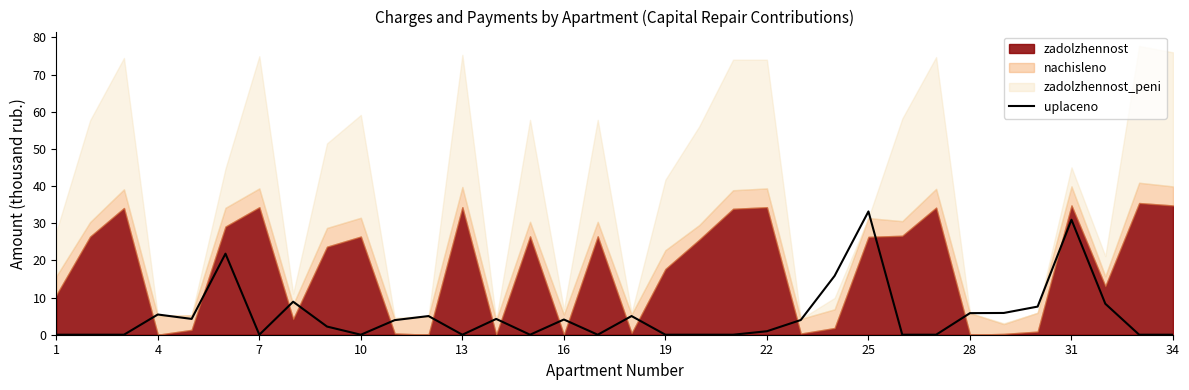

What is the maximum value for uplaceno?

33.2